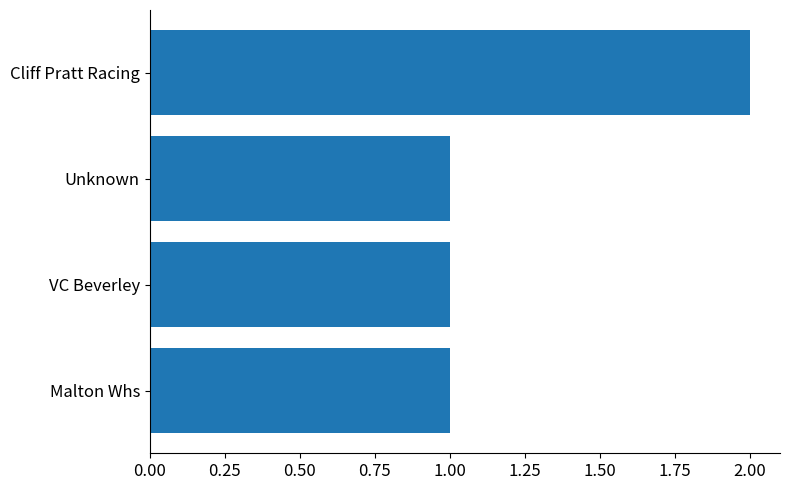

What is the difference between the maximum and minimum values?

1